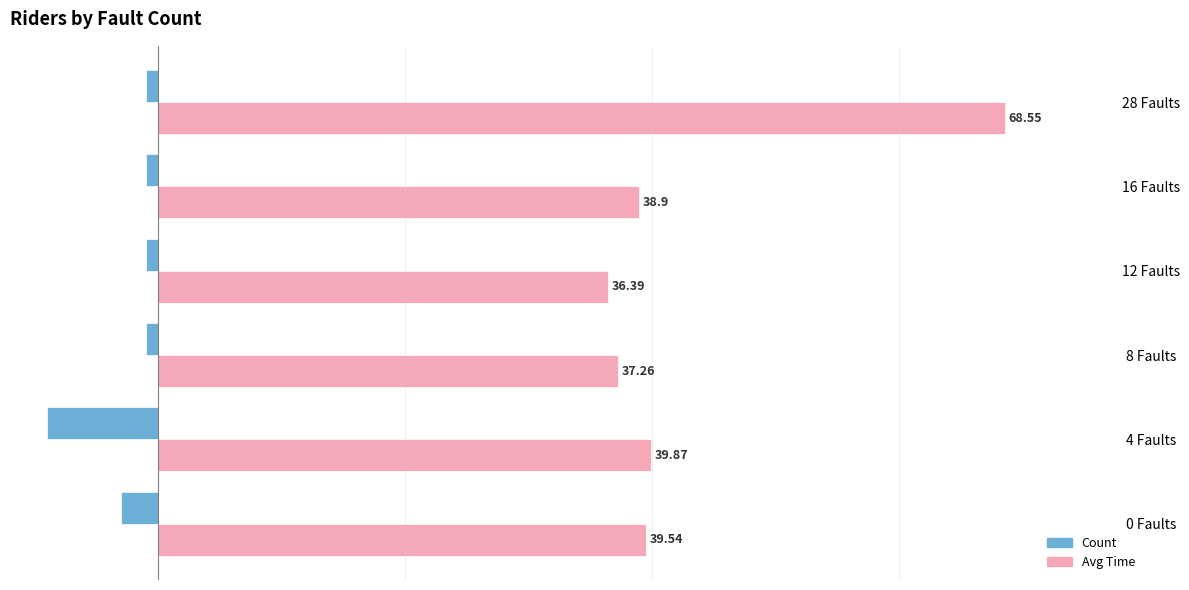

What is the minimum value for Avg Time?

36.4